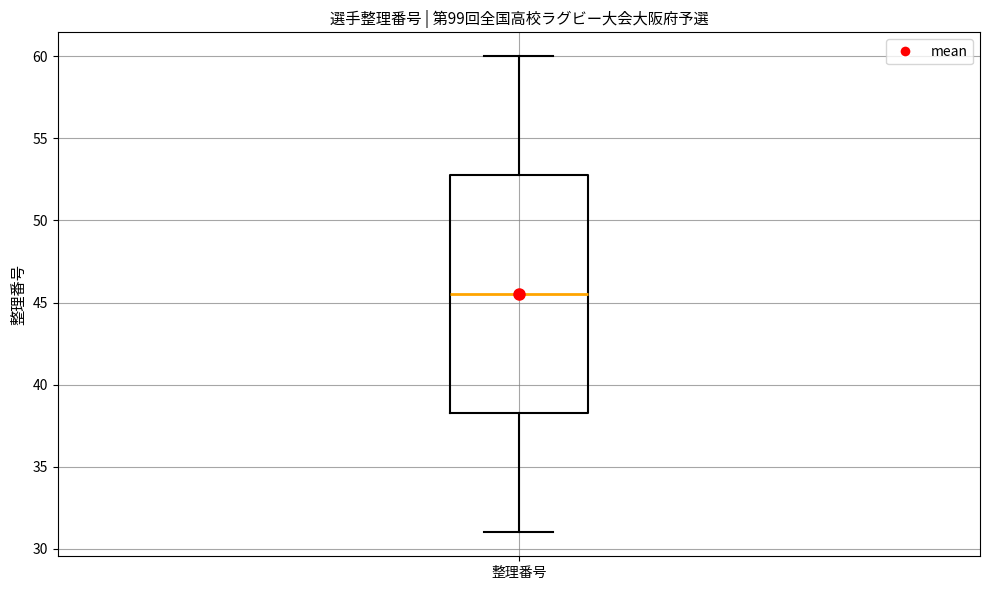

Where does the median line of the box for 整理番号 sit on the y-axis? The values are not printed on the chart, so give them approximately, as read against the axis.

45.5